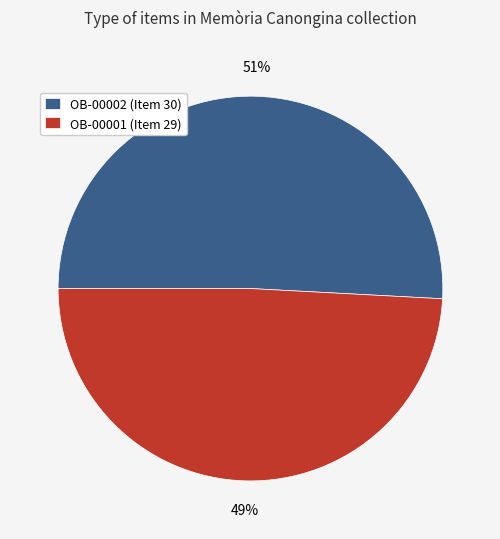

Do OB-00002 (Item 30) and OB-00001 (Item 29) together represent more than half of the pie?

Yes